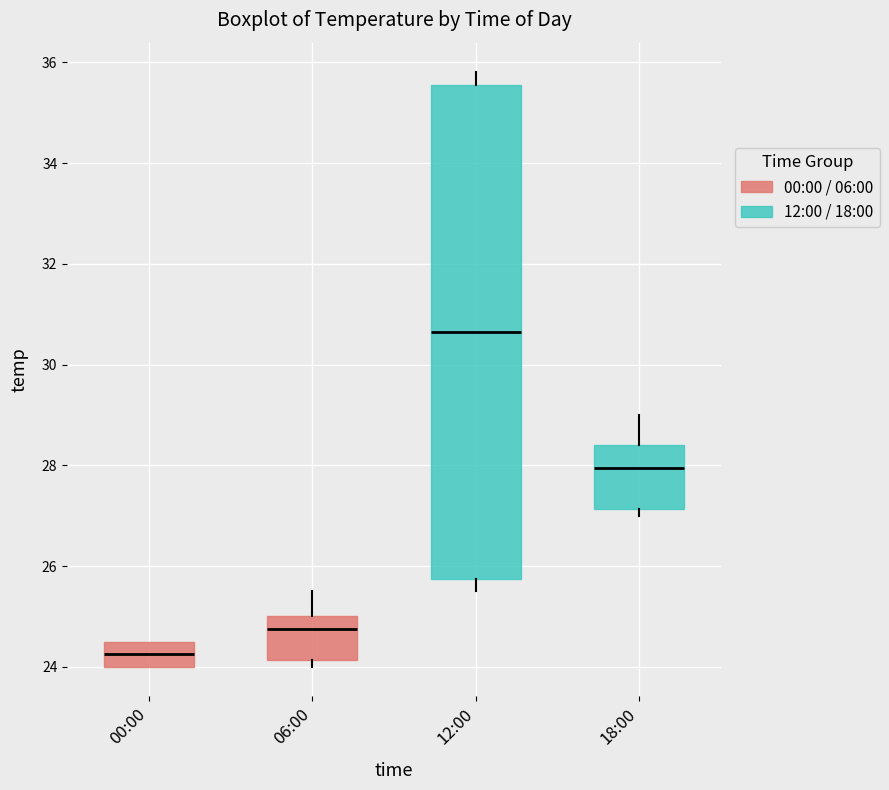

Which box is the tallest, from its lower edge to its upper edge?

12:00